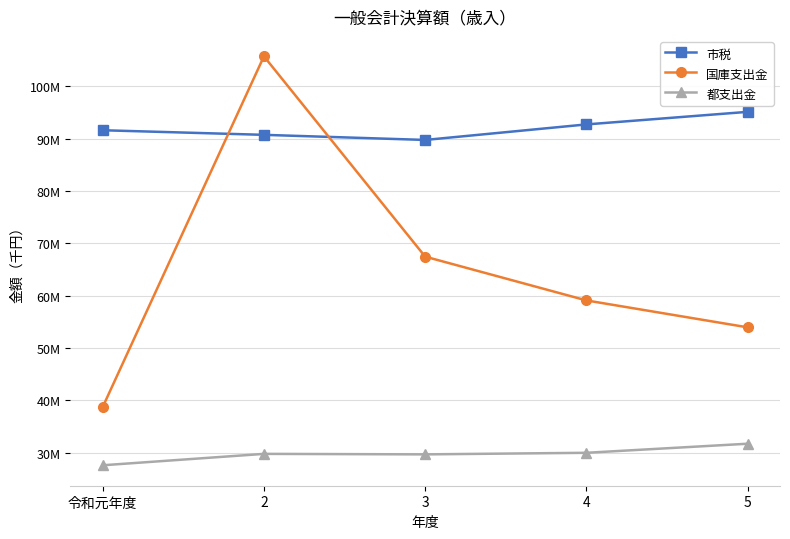

Reading left to right, transcribe all the data shown in this chart.

市税: 91630705	90751232	89777365	92744193	95145918
国庫支出金: 38734582	105750804	67478087	59115157	53969268
都支出金: 27620646	29798708	29702145	30005519	31740275